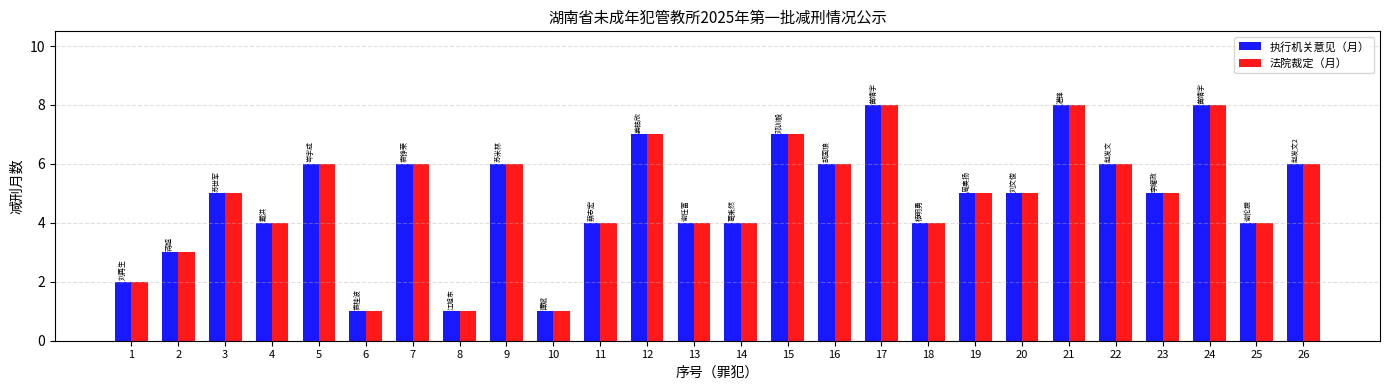

What is the sum of the 执行机关意见（月） values at 10 and 23?

6